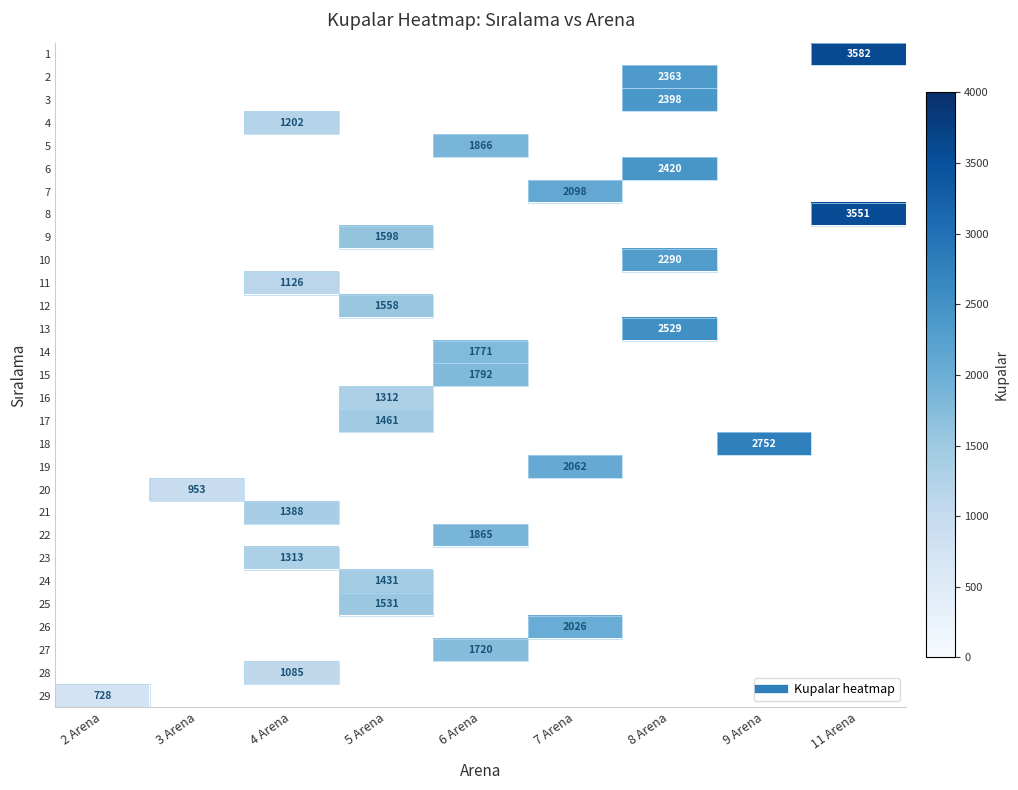

What is the approximate value of 20 at 3 Arena?

953.0